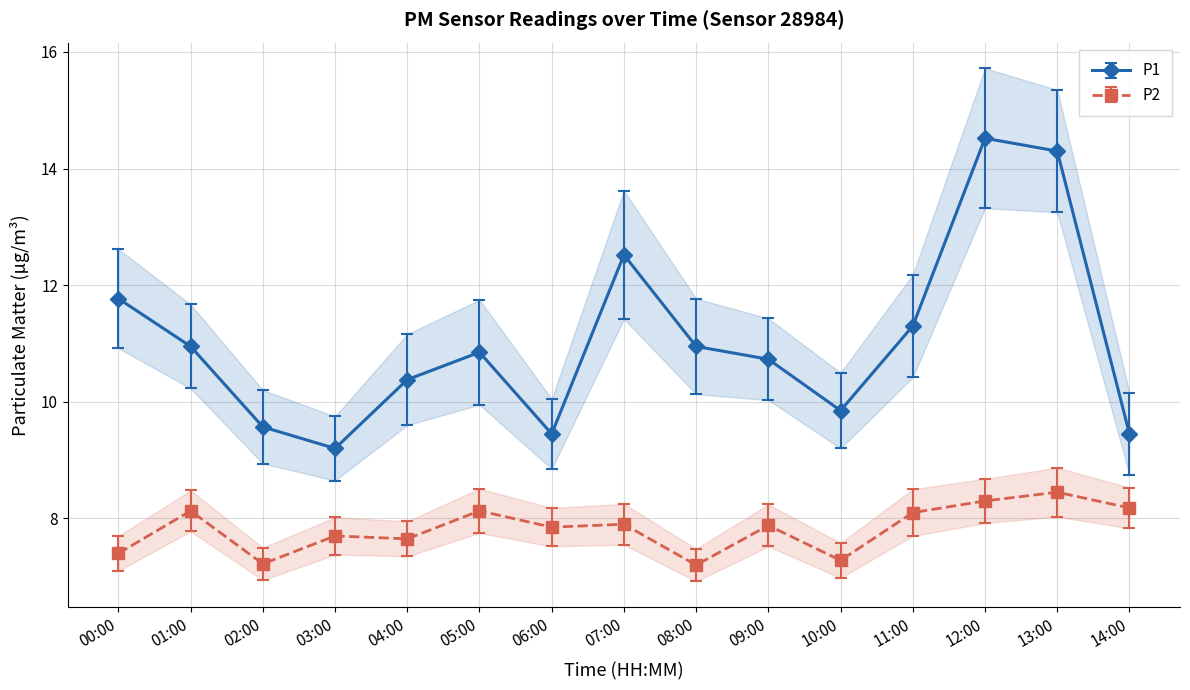

At which category does the chart reach its peak across all series?

12:00